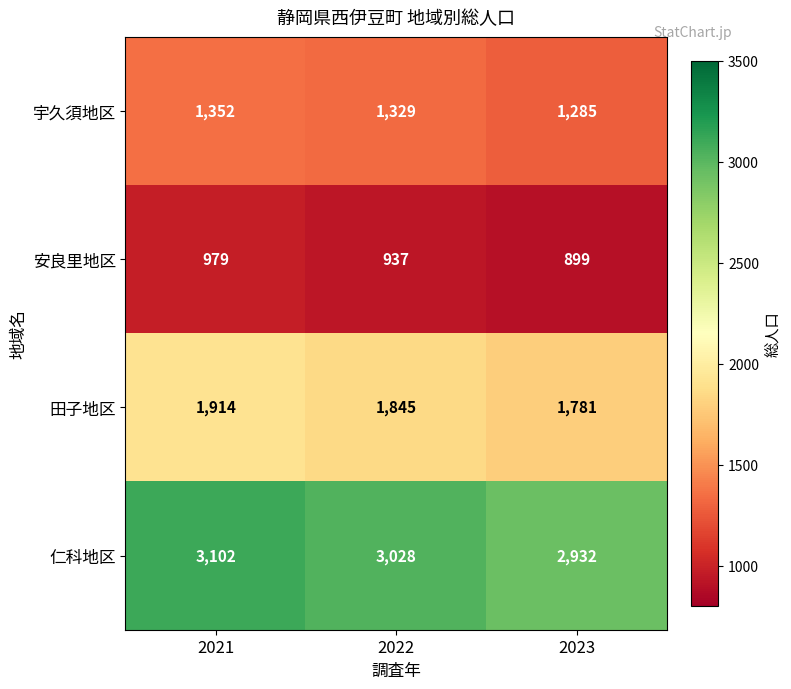

Rank the series at 2022 from lowest to highest value.

安良里地区, 宇久須地区, 田子地区, 仁科地区